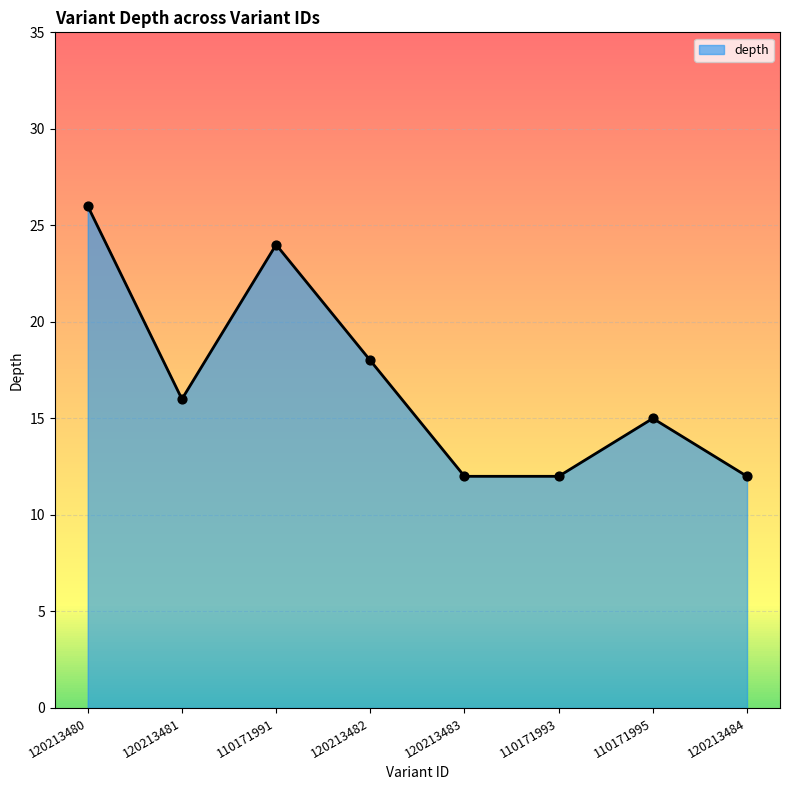

Approximately how many times larger is the value at 110171993 compared to 120213483?

1.0